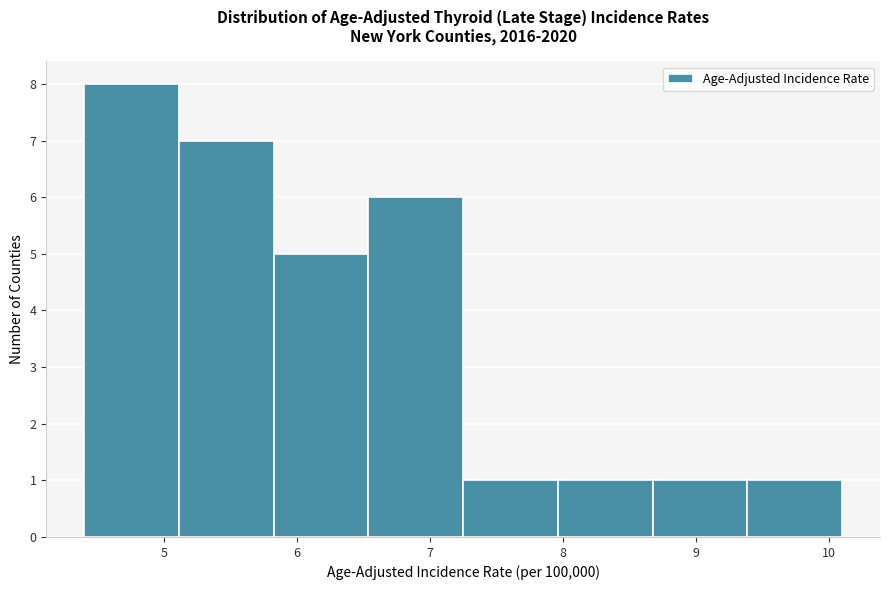

How tall is the bar that spans 8.0 to 8.7 on the x-axis? Neither the bar edges nor the heights are printed on the chart, so give them approximately, as read against the axes.

1